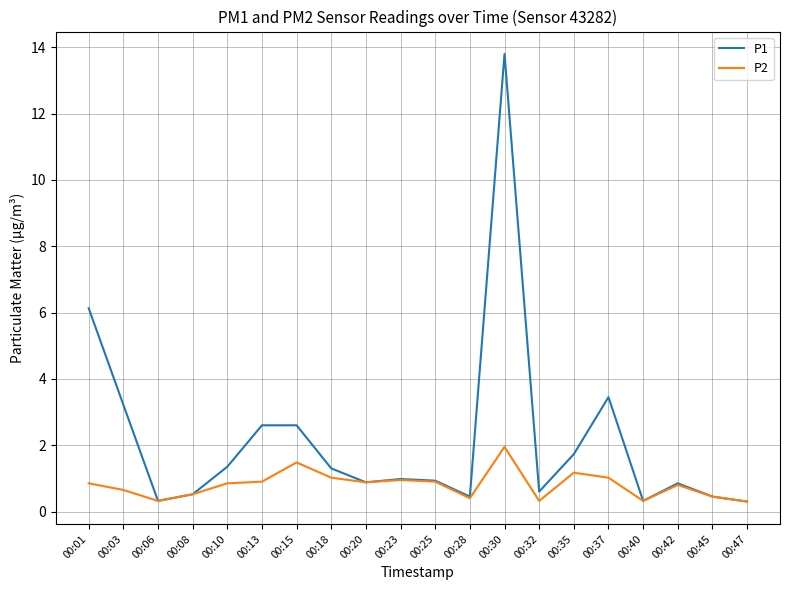

List the series in order of their peak value, lowest first.

P2, P1